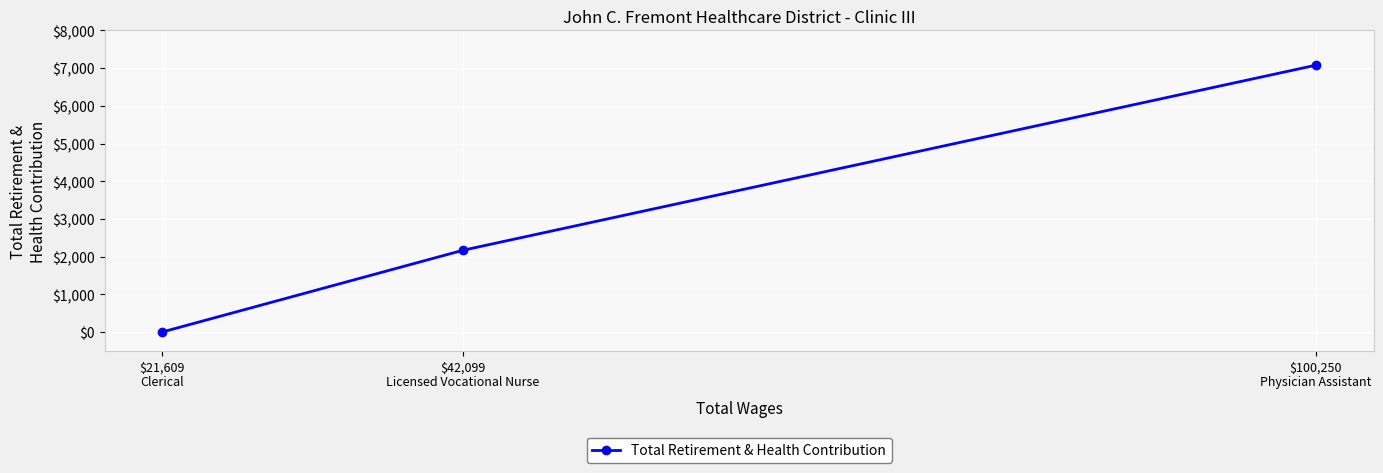

Reading left to right, what are all the values shown in this chart?

$21,609
Clerical=0	$42,099
Licensed Vocational Nurse=2168	$100,250
Physician Assistant=7080